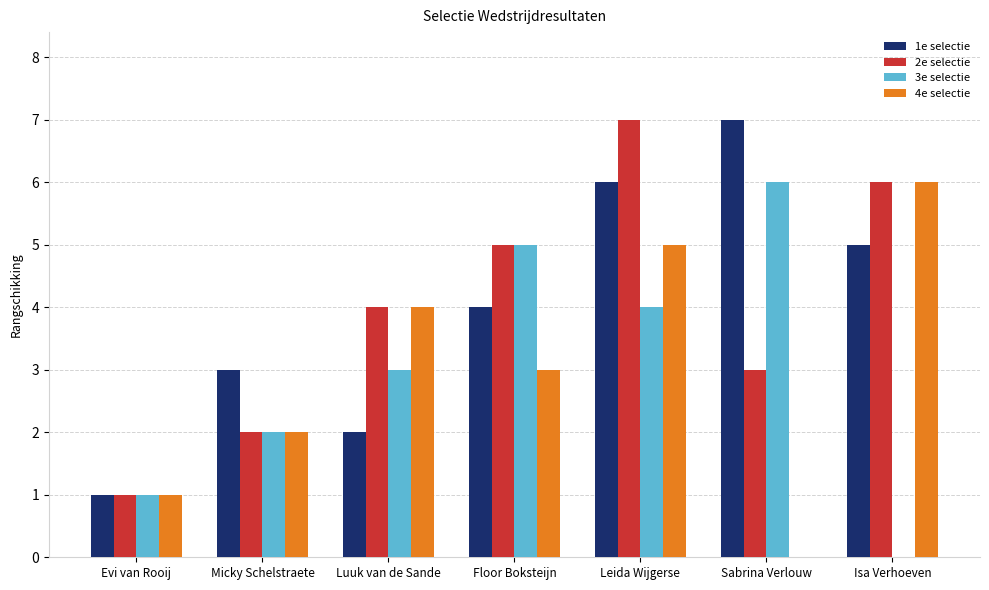

What is the total value across all series at Evi van Rooij?

4